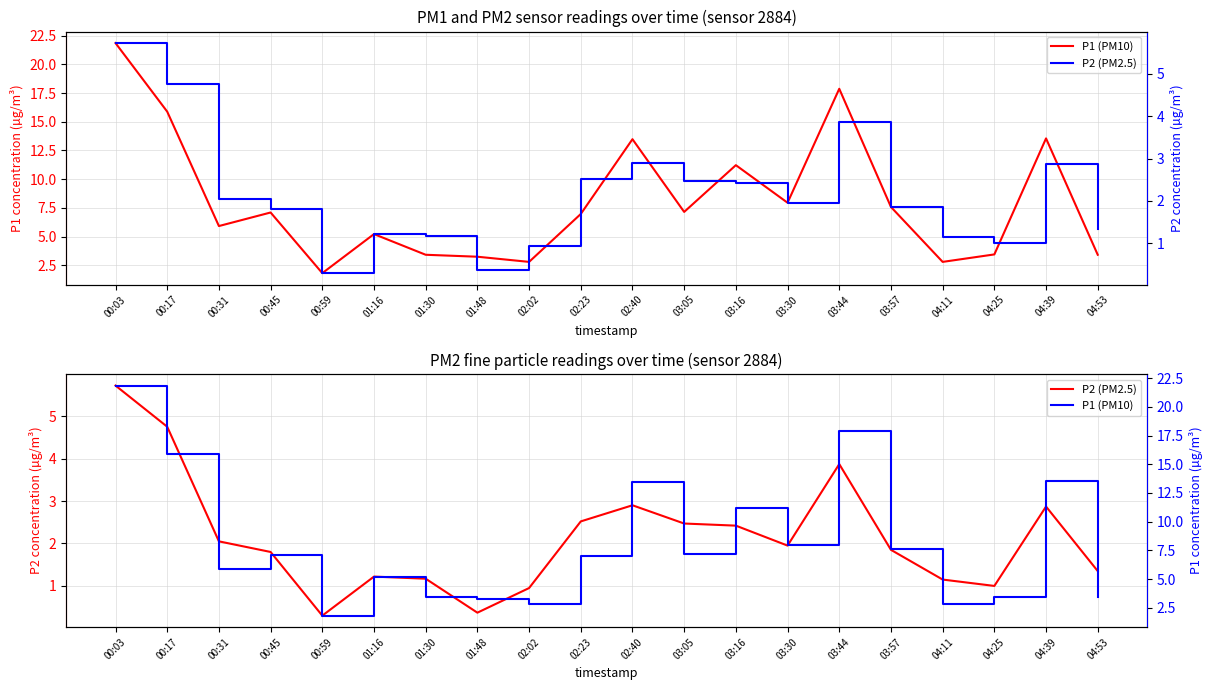

At which category is the sum across all series the highest?

00:03